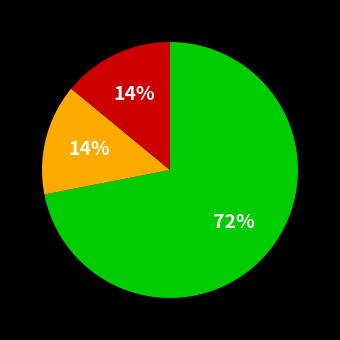

To the nearest percent, what is the average slice percentage?

33%